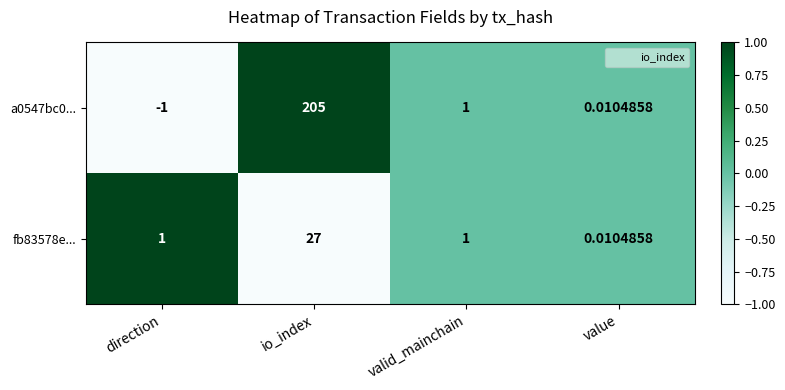

Rank the series at io_index from lowest to highest value.

fb83578e..., a0547bc0...